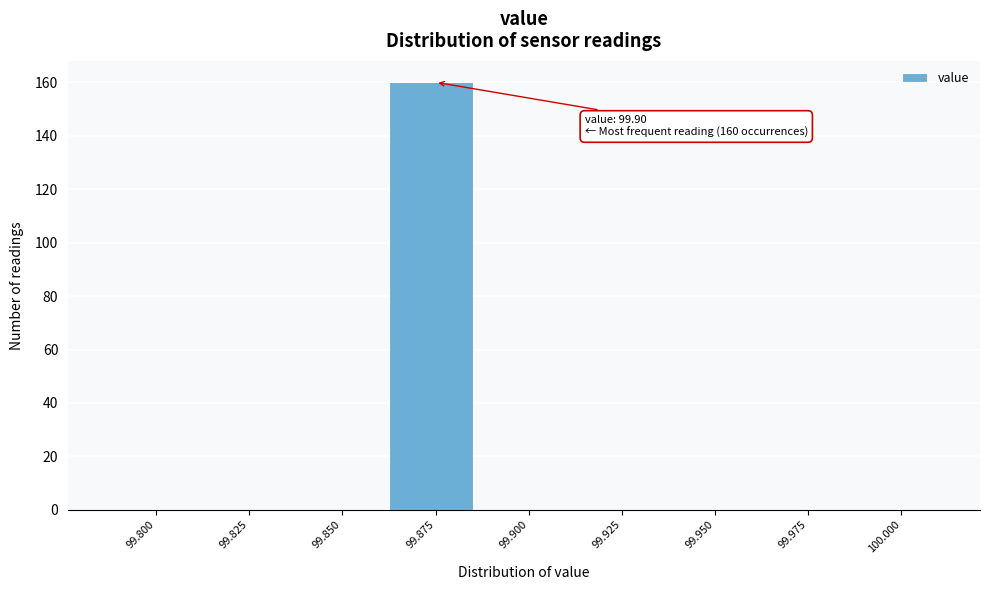

Reading right to left, list all the values displayed in this chart.

100.000=0	99.975=0	99.950=0	99.925=0	99.900=0	99.875=160	99.850=0	99.825=0	99.800=0